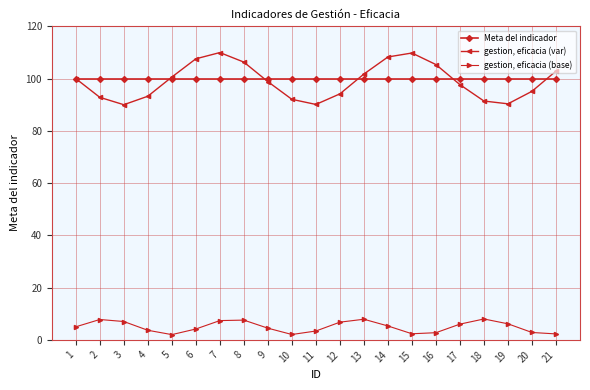

What is the maximum value shown in the chart?

110.0